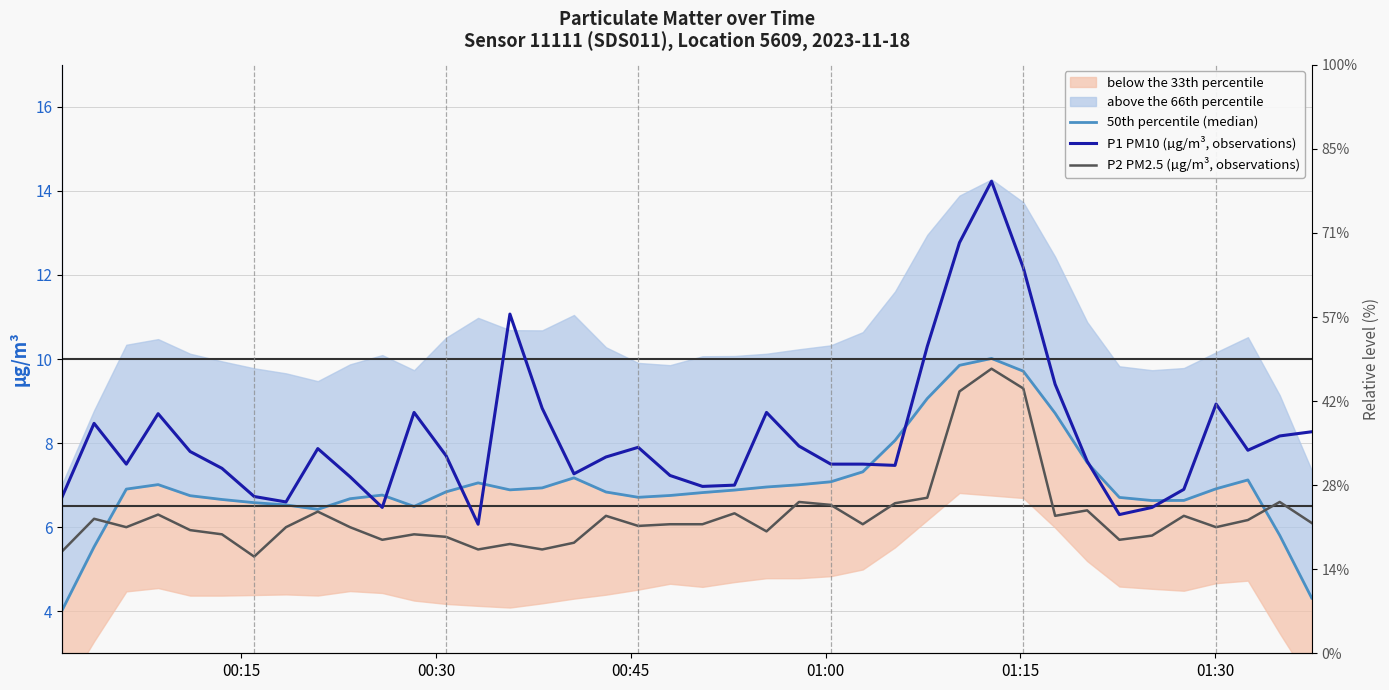

Reading right to left, extract all data points from this chart.

50th percentile (median): 4.3	5.8	7.1	6.9	6.6	6.6	6.7	7.5	8.7	9.7	10.0	9.9	9.1	8.1	7.3	7.1	7.0	7.0	6.9	6.8	6.8	6.7	6.8	7.2	6.9	6.9	7.1	6.8	6.5	6.8	6.7	6.4	6.5	6.6	6.7	6.7	7.0	6.9	5.5	4.0
P1 PM10 (µg/m³, observations): 8.3	8.2	7.8	8.9	6.9	6.5	6.3	7.6	9.4	12.2	14.2	12.8	10.3	7.5	7.5	7.5	7.9	8.7	7.0	7.0	7.2	7.9	7.7	7.3	8.8	11.1	6.1	7.7	8.7	6.5	7.2	7.9	6.6	6.7	7.4	7.8	8.7	7.5	8.5	6.7
P2 PM2.5 (µg/m³, observations): 6.1	6.6	6.2	6.0	6.3	5.8	5.7	6.4	6.3	9.3	9.8	9.2	6.7	6.6	6.1	6.5	6.6	5.9	6.3	6.1	6.1	6.0	6.3	5.6	5.5	5.6	5.5	5.8	5.8	5.7	6.0	6.4	6.0	5.3	5.8	5.9	6.3	6.0	6.2	5.4